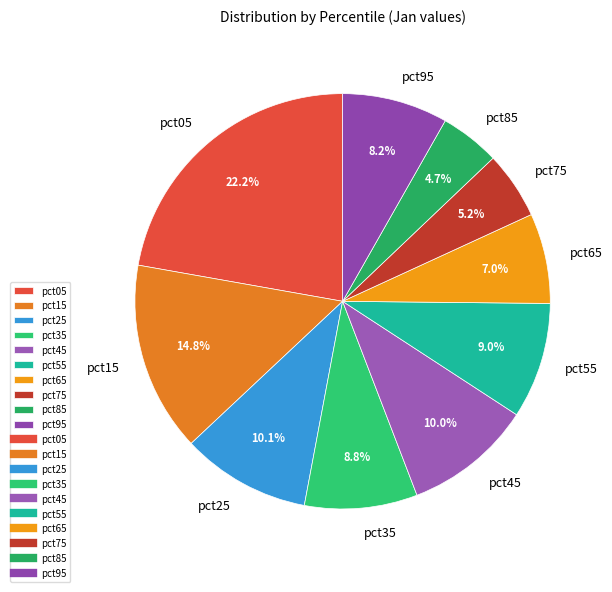

What percentage is NOT represented by pct65?

93.0%